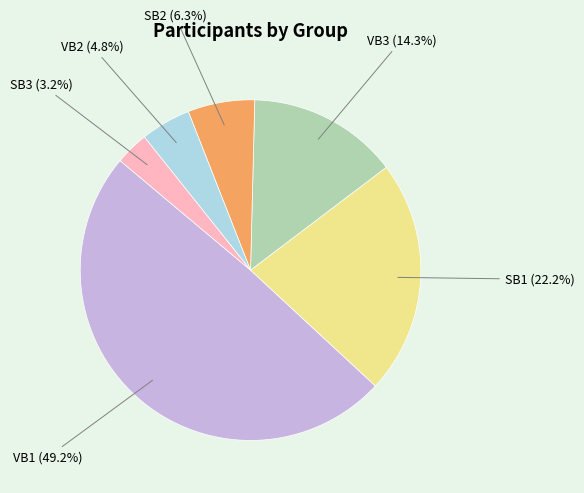

Is there a majority slice in this chart?

No